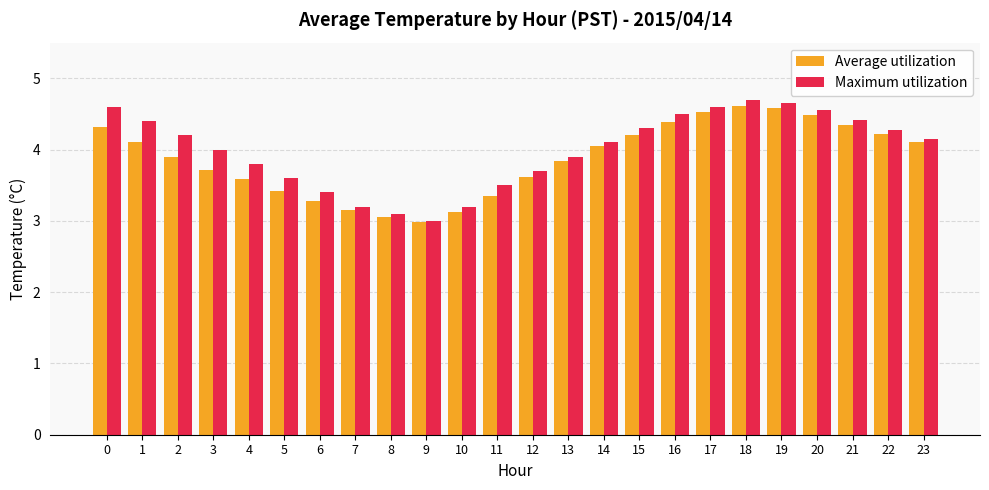

Which series changed the most between 13 and 14?

Average utilization